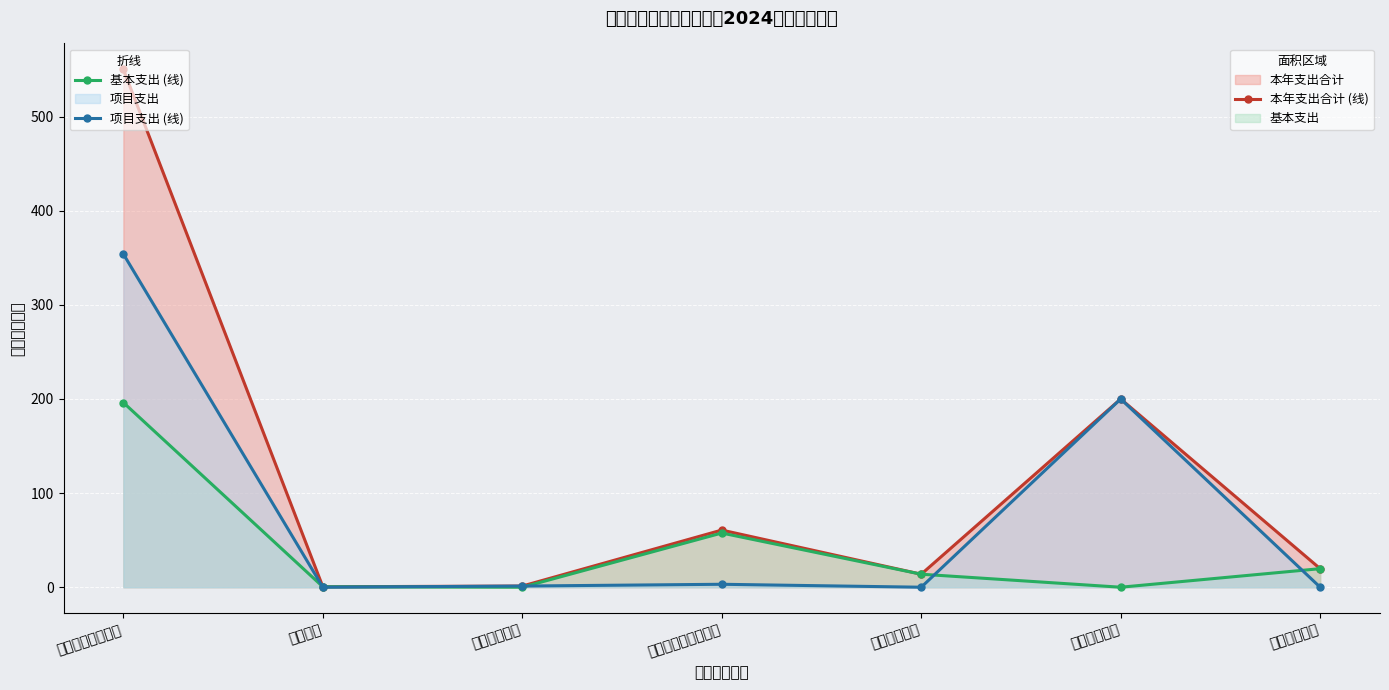

How many data points in 基本支出 (线) are less than 13?

3